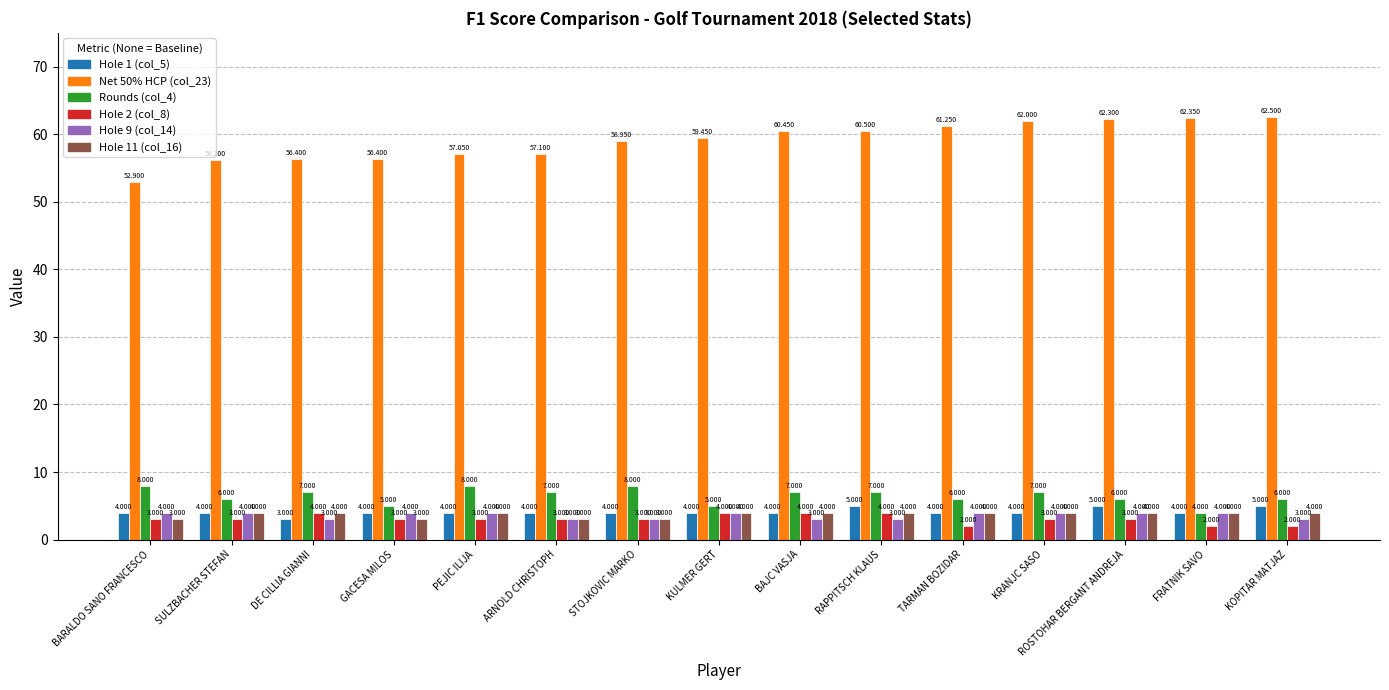

What is the difference between the maximum and minimum values in the Hole 9 (col_14) series?

1.0